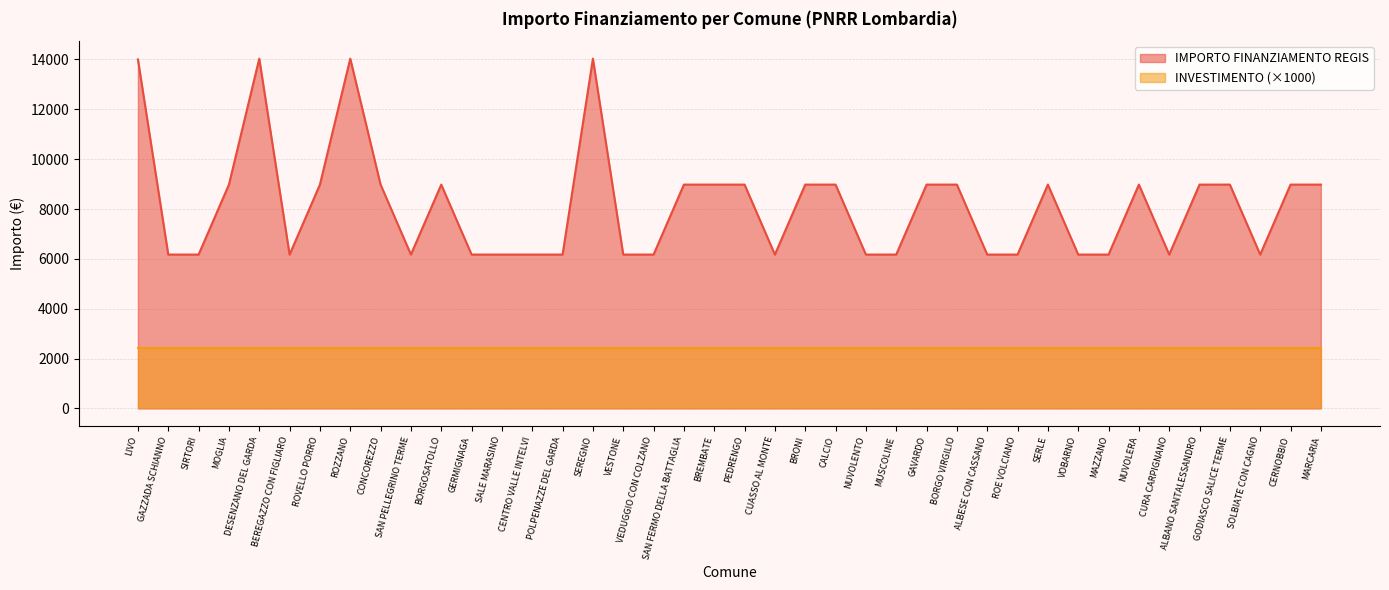

How many data points are above 8979?

21